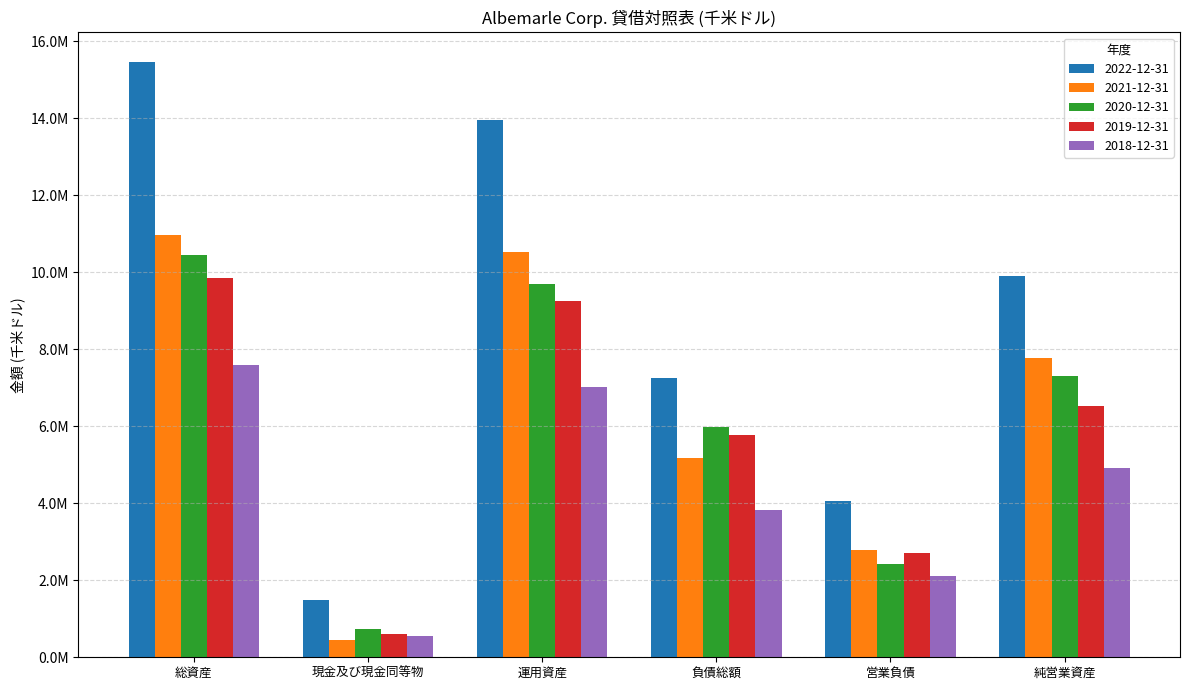

Reading left to right, list all the values displayed in this chart.

2022-12-31: 15456522	1499142	13957380	7265675	4048575	9908805
2021-12-31: 10974118	439272	10534846	5168511	2774272	7760574
2020-12-31: 10450946	746724	9704222	5982352	2410294	7293928
2019-12-31: 9860863	613110	9247753	5767283	2717026	6530727
2018-12-31: 7581674	555320	7026354	3822566	2117356	4908998